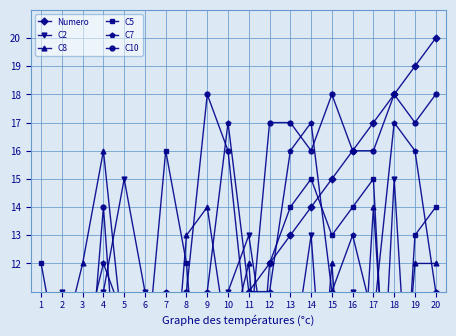

How many values in the C8 series are below 10?

10